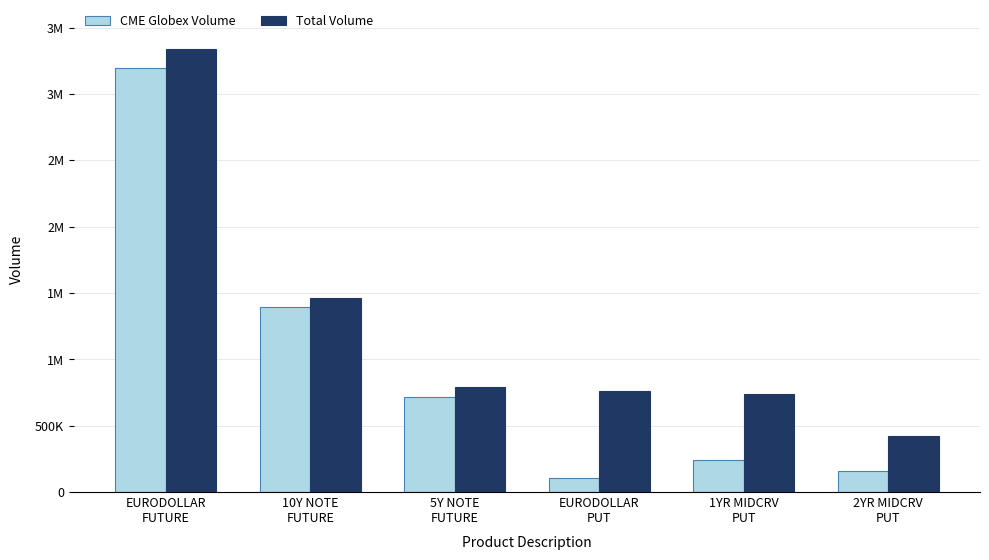

What is the smallest value displayed?

106192